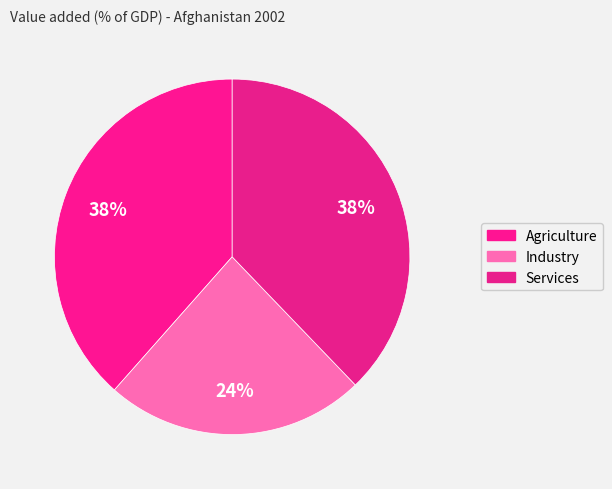

How many slices are in this pie chart?

3